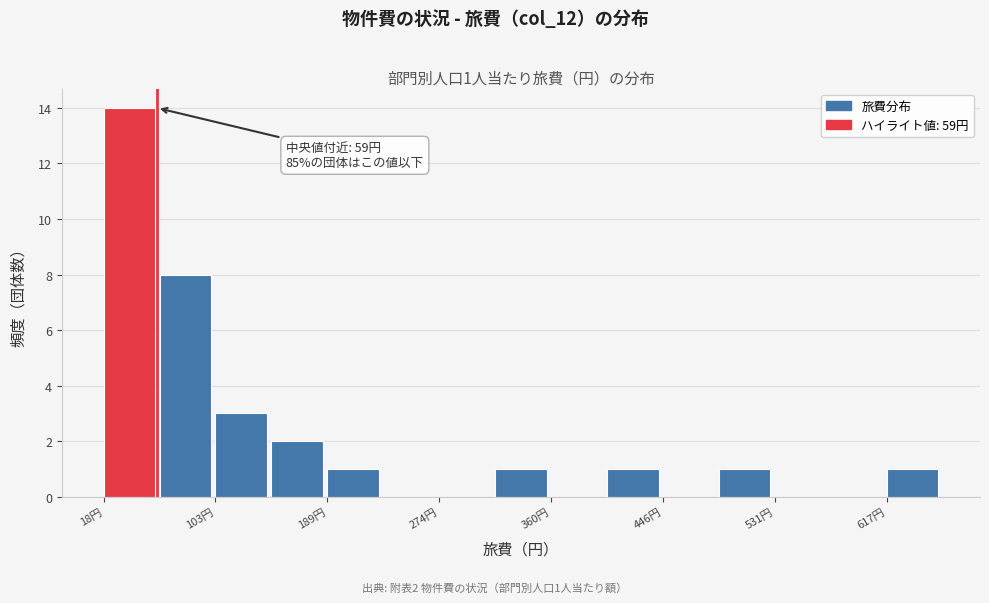

Over which range of the x-axis is the bar tallest?

20 to 60